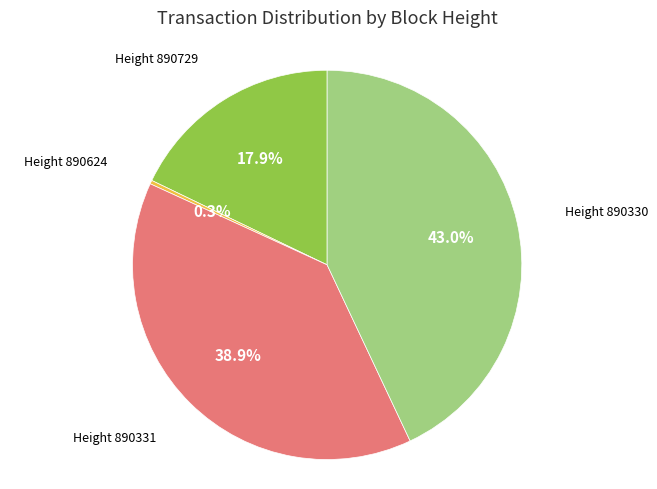

Is there any slice that represents more than half of the pie?

No